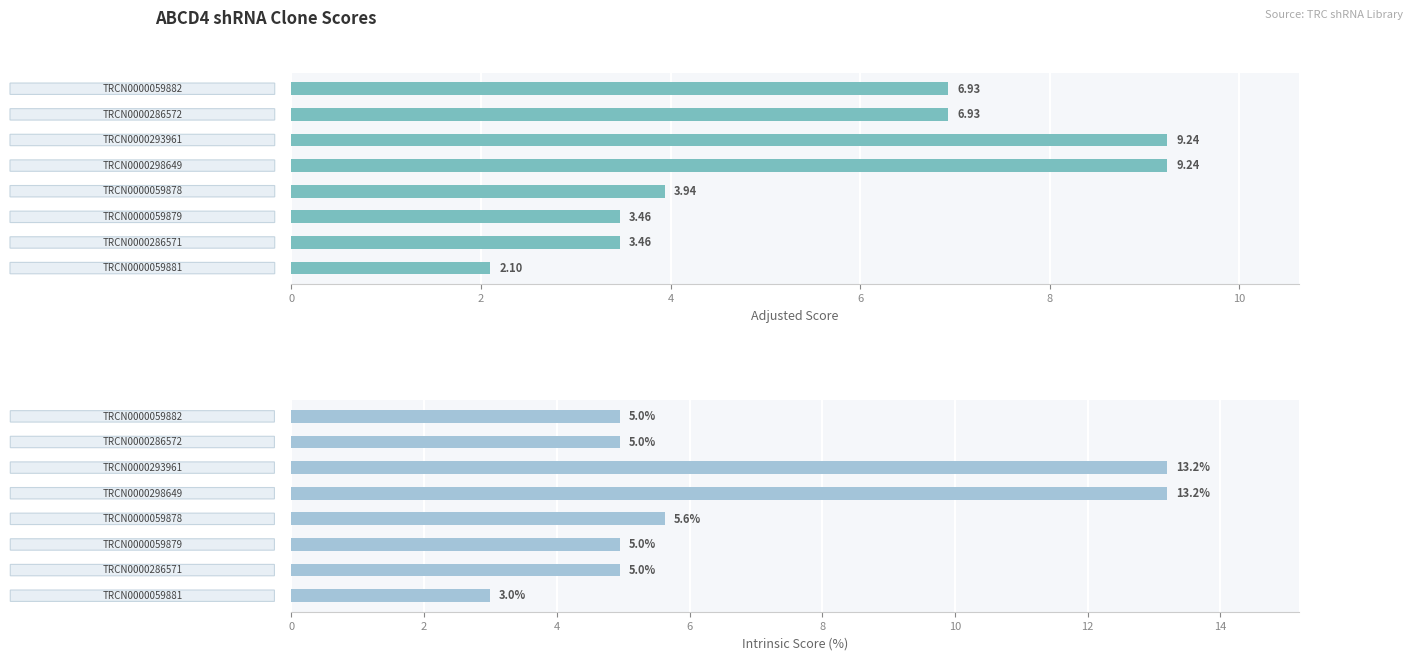

What are all the series names shown in the legend?

Adjusted Score, Intrinsic Score (%)